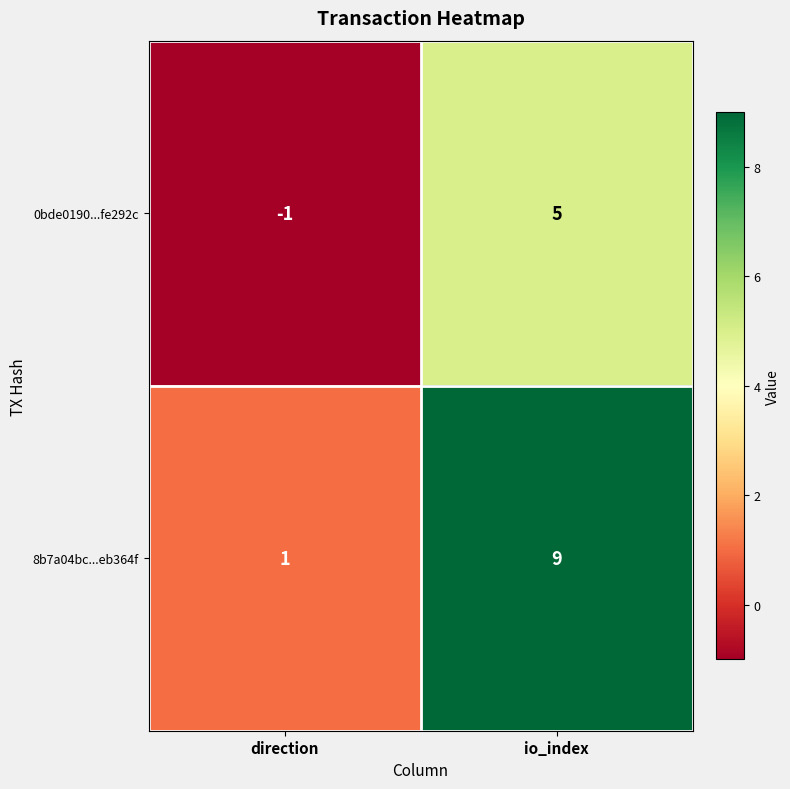

What is the difference between the highest and lowest values at io_index?

4